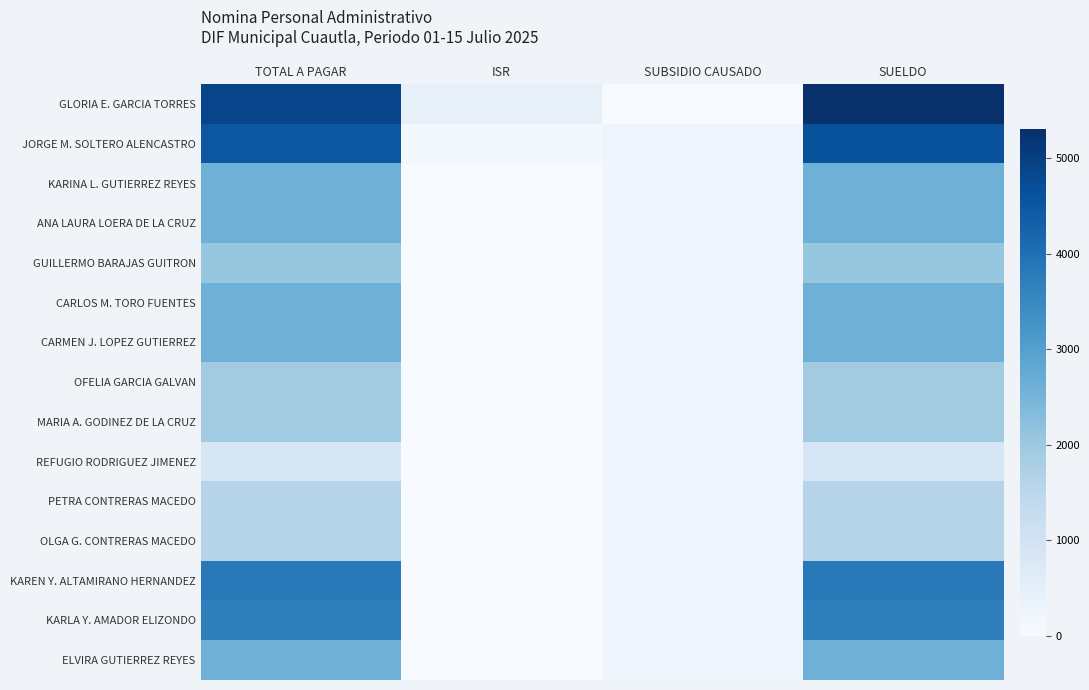

At ISR, list the series in order from largest to smallest.

GLORIA E. GARCIA TORRES, JORGE M. SOLTERO ALENCASTRO, KARINA L. GUTIERREZ REYES, ANA LAURA LOERA DE LA CRUZ, GUILLERMO BARAJAS GUITRON, CARLOS M. TORO FUENTES, CARMEN J. LOPEZ GUTIERREZ, OFELIA GARCIA GALVAN, MARIA A. GODINEZ DE LA CRUZ, REFUGIO RODRIGUEZ JIMENEZ, PETRA CONTRERAS MACEDO, OLGA G. CONTRERAS MACEDO, KAREN Y. ALTAMIRANO HERNANDEZ, KARLA Y. AMADOR ELIZONDO, ELVIRA GUTIERREZ REYES